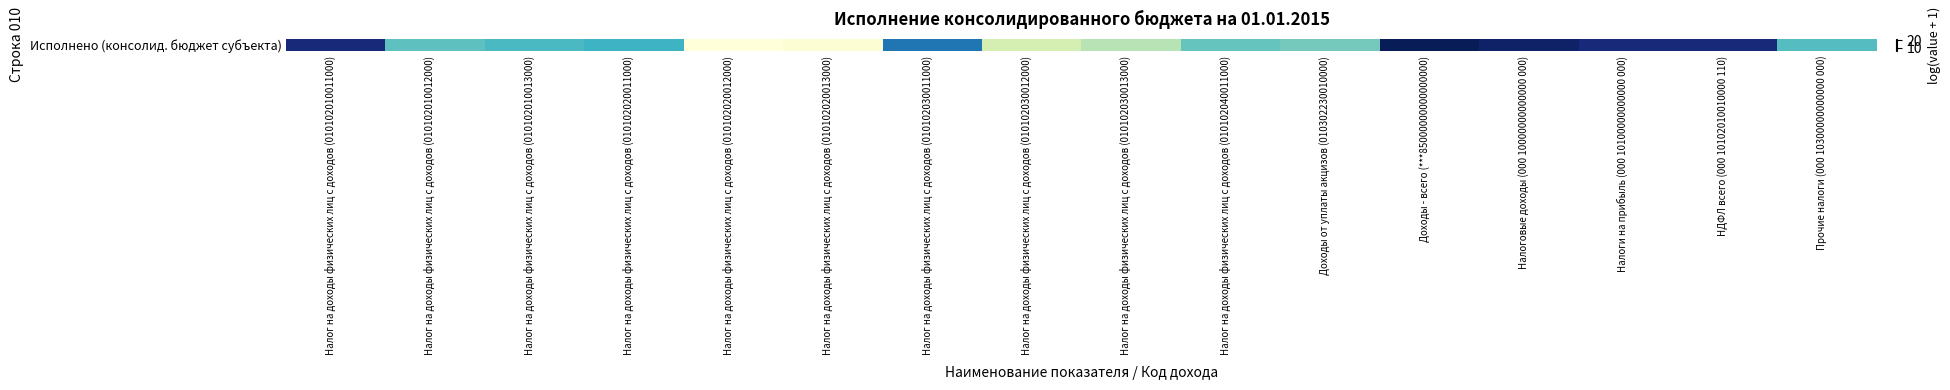

Reading left to right, list all the values displayed in this chart.

Налог на доходы физических лиц с доходов (010102010011000)=20.4	Налог на доходы физических лиц с доходов (010102010012000)=12.7	Налог на доходы физических лиц с доходов (010102010013000)=13.3	Налог на доходы физических лиц с доходов (010102020011000)=13.8	Налог на доходы физических лиц с доходов (010102020012000)=5.7	Налог на доходы физических лиц с доходов (010102020013000)=6.1	Налог на доходы физических лиц с доходов (010102030011000)=16.6	Налог на доходы физических лиц с доходов (010102030012000)=9.0	Налог на доходы физических лиц с доходов (010102030013000)=10.0	Налог на доходы физических лиц с доходов (010102040011000)=12.4	Доходы от уплаты акцизов (010302230010000)=12.0	Доходы - всего (***85000000000000000)=21.5	Налоговые доходы (000 10000000000000 000)=21.0	Налоги на прибыль (000 10100000000000 000)=20.4	НДФЛ всего (000 10102010010000 110)=20.4	Прочие налоги (000 10300000000000 000)=12.9